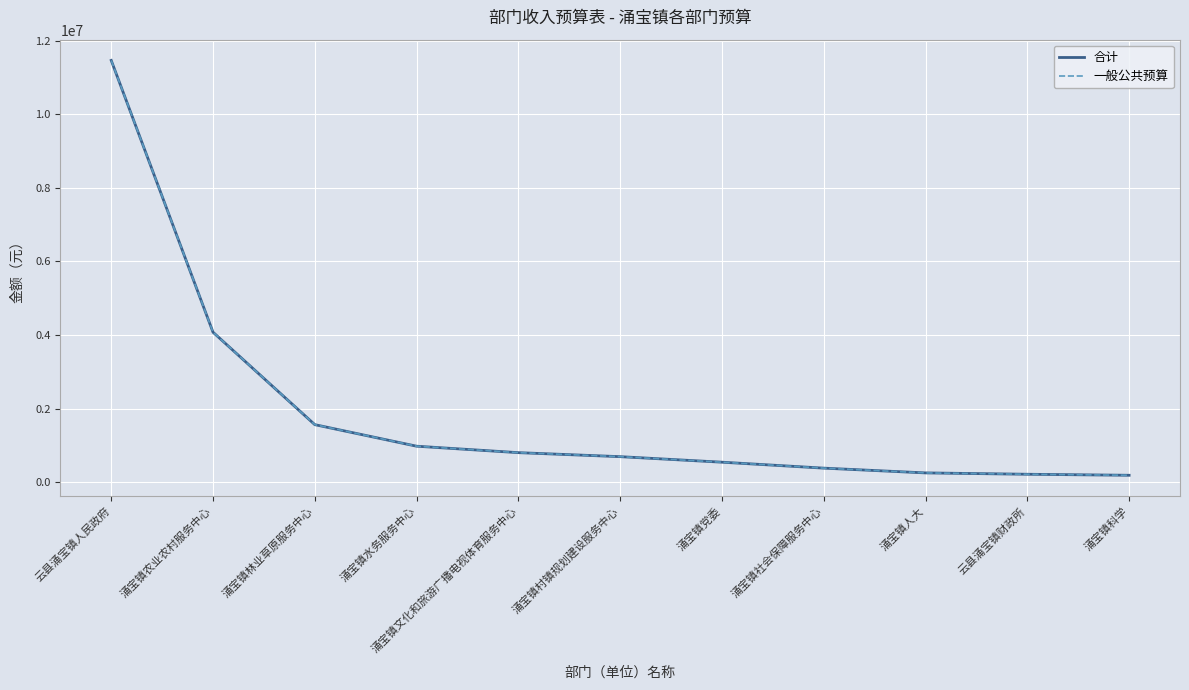

Which has a higher value, 涌宝镇水务服务中心 or 云县涌宝镇财政所?

涌宝镇水务服务中心